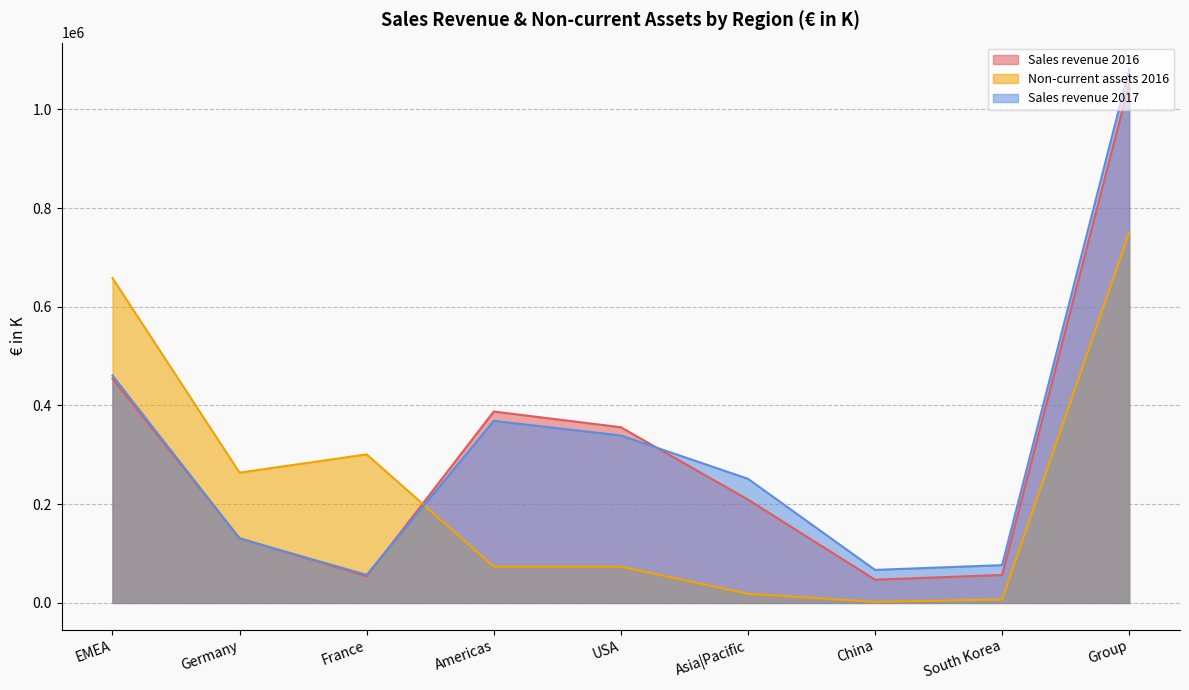

How many data points in Sales revenue 2017 are less than 251552?

4